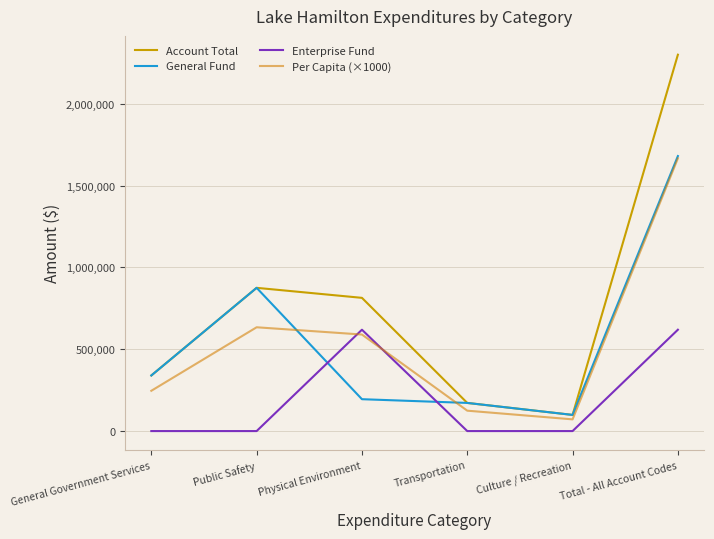

Where does the Per Capita (×1000) series first go above 589844?

Public Safety